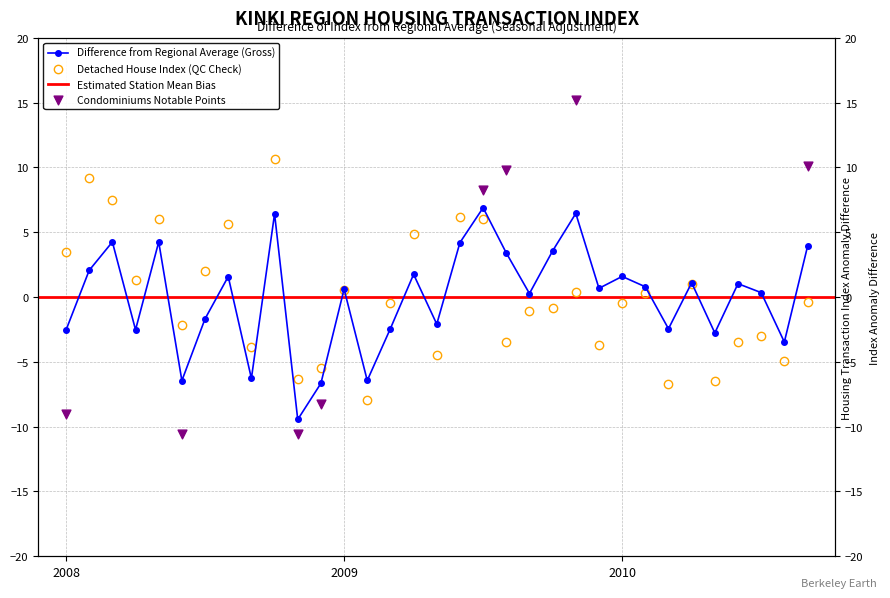

What is the total value across all series at 200805?

10.3